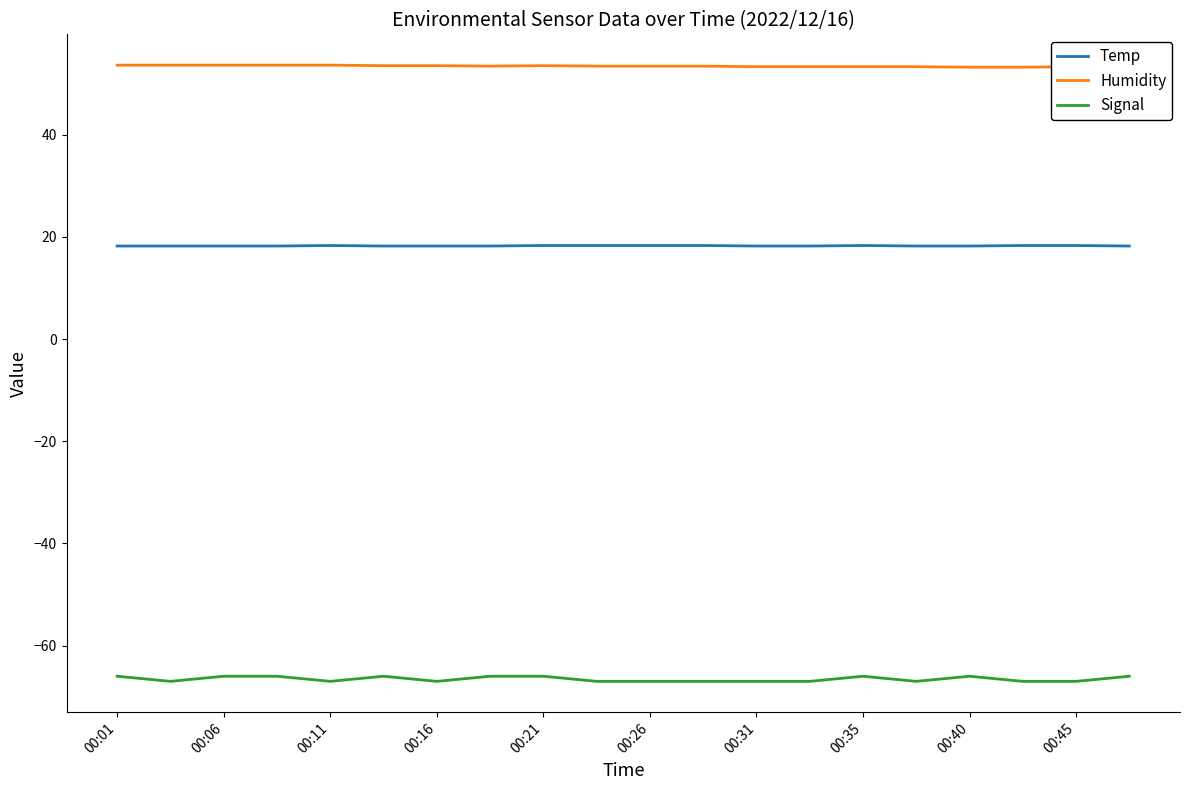

In Temp, how many points are higher than both neighbors (excluding endpoints)?

2